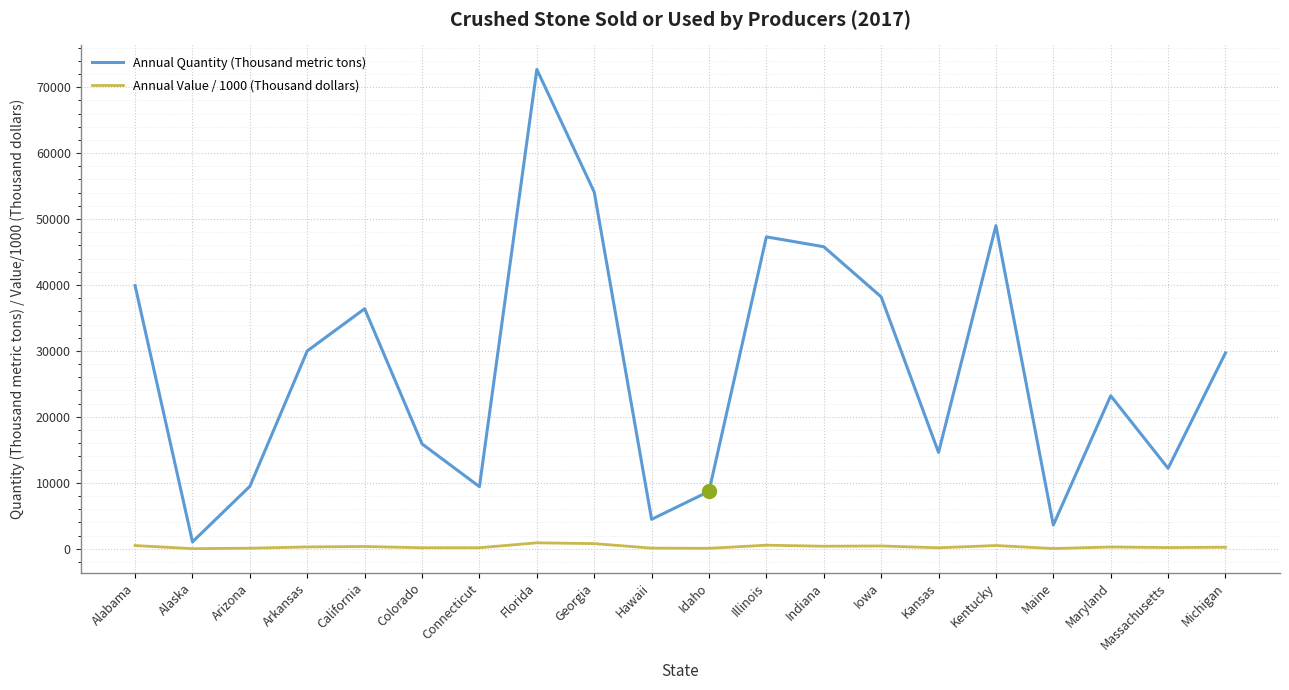

What is the greatest value displayed?

72700.0